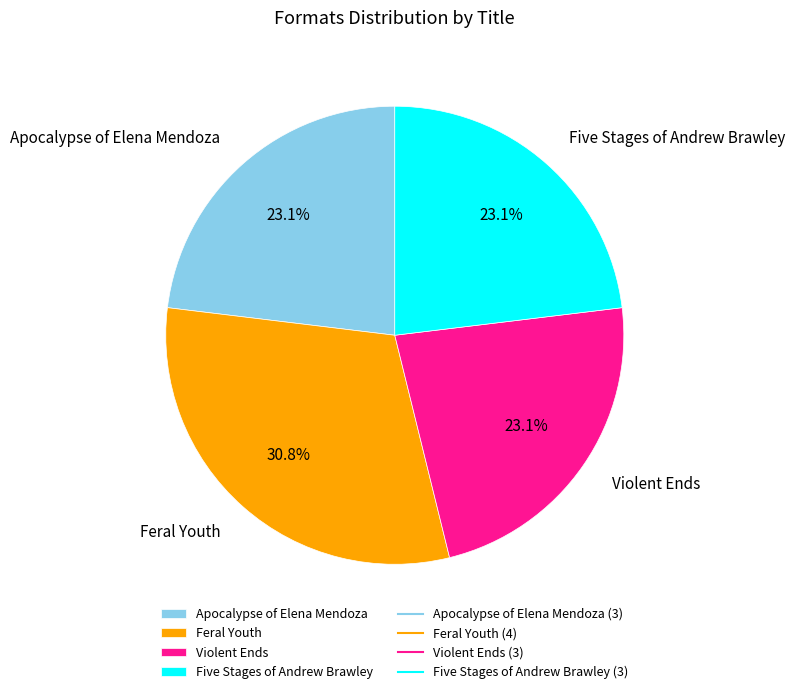

Which has a higher value, Apocalypse of Elena Mendoza or Feral Youth?

Feral Youth